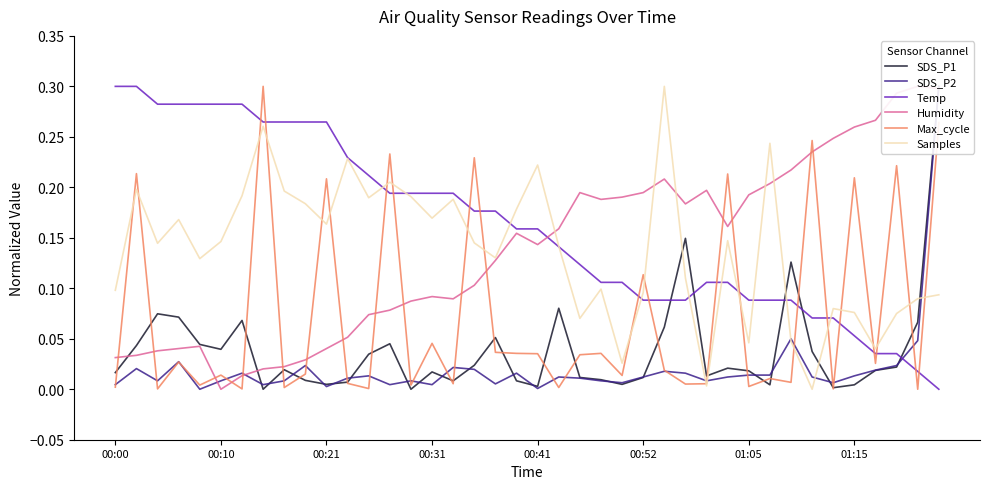

Which series has the widest spread of values?

SDS_P1